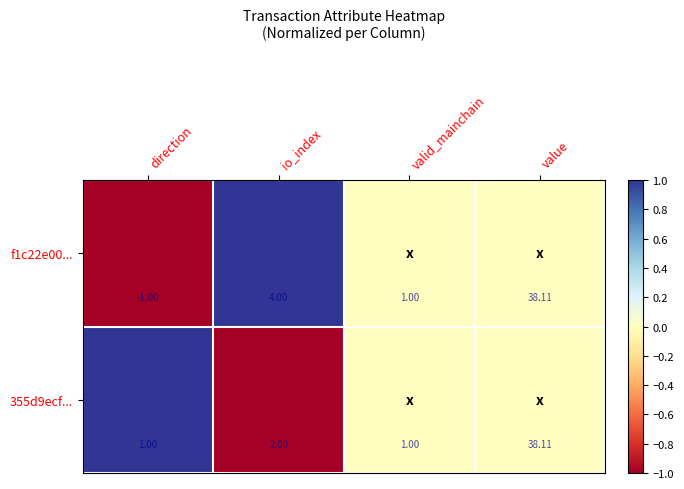

Which label corresponds to the smallest value in the chart?

direction